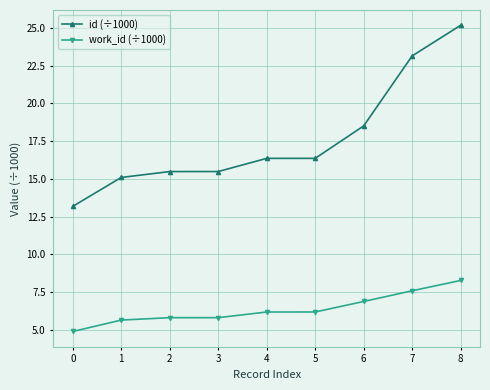

What is the sum of the work_id (÷1000) values at 2 and 7?

13.4